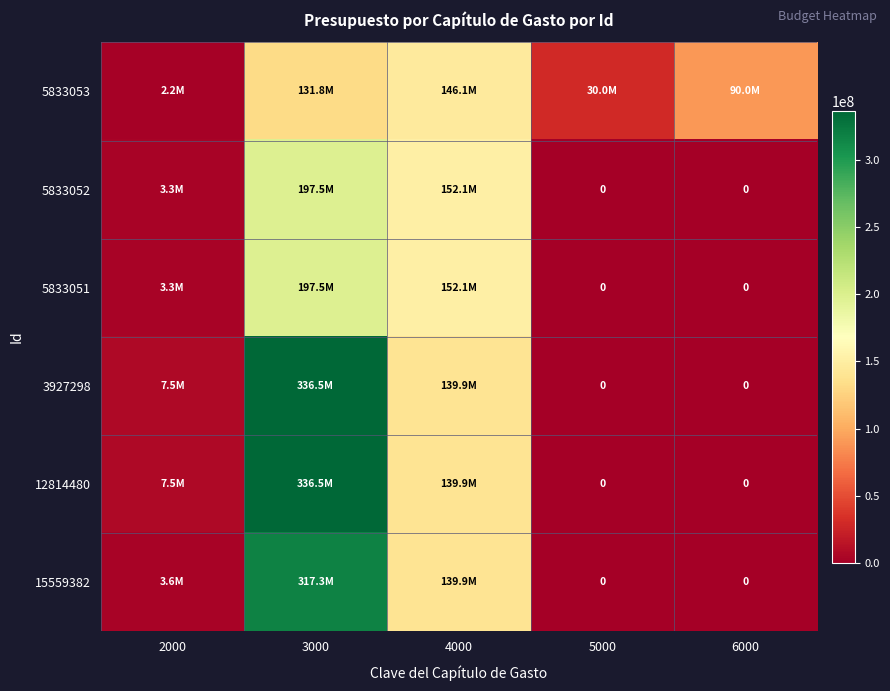

Rank the series at 5000 from lowest to highest value.

5833052, 5833051, 3927298, 12814480, 15559382, 5833053